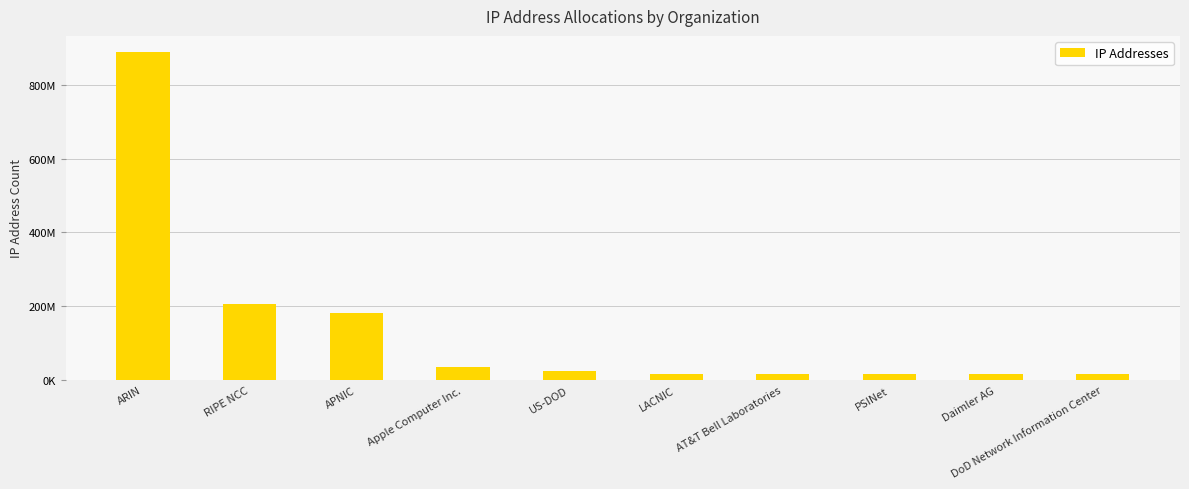

What is the minimum value shown in the chart?

16777472